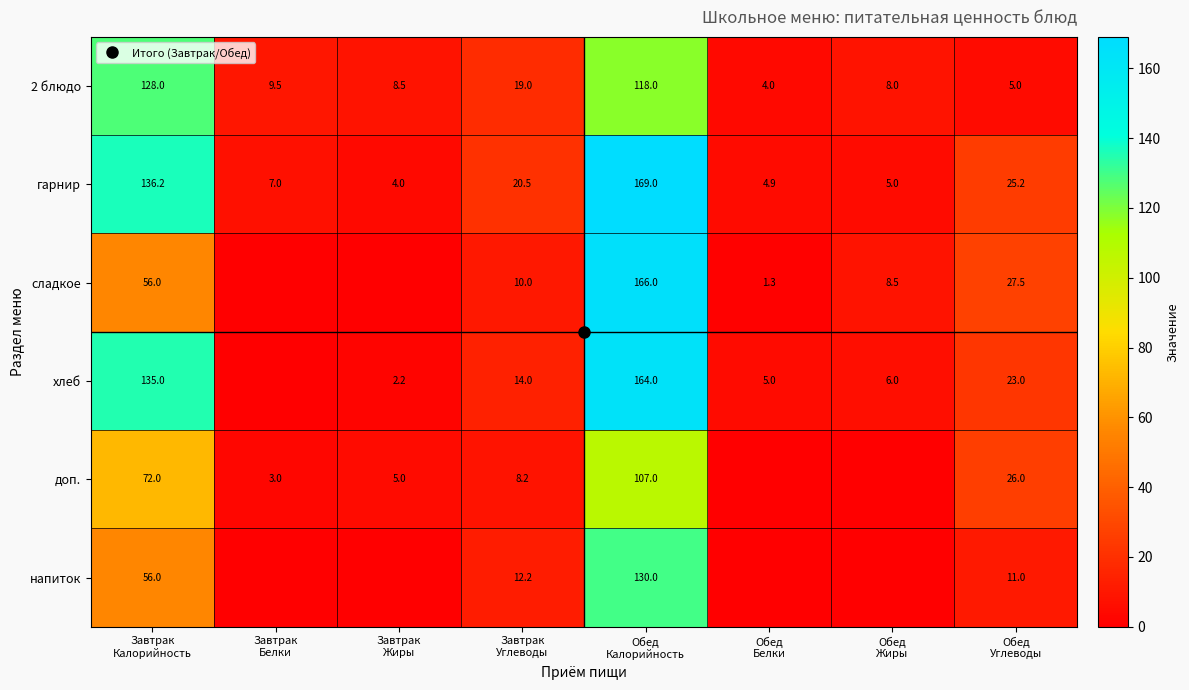

Is the value of хлеб at Обед Калорийность greater than the value of доп. at Обед Белки?

Yes